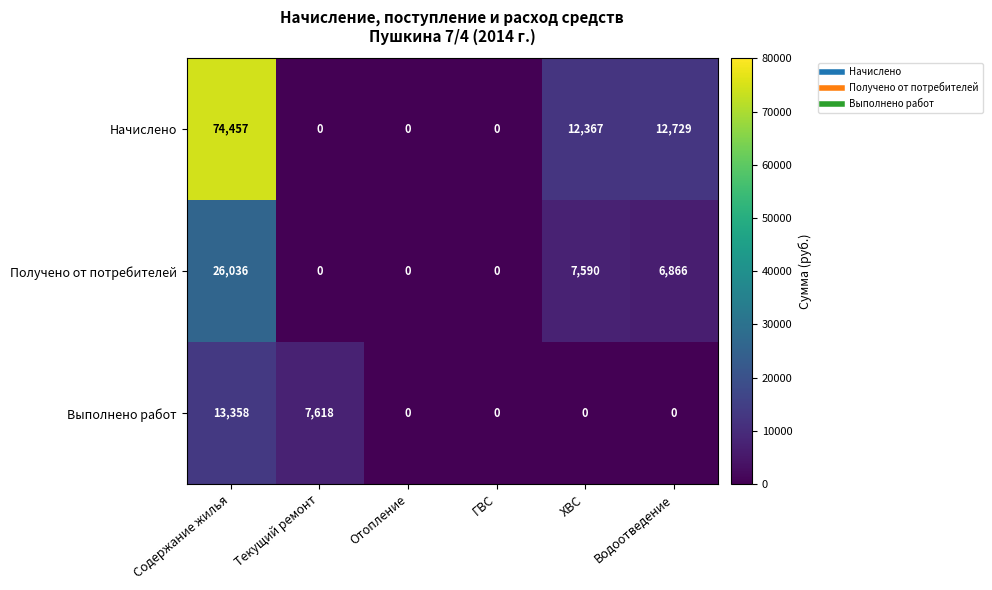

Where is Выполнено работ nearest to the value 6679?

Текущий ремонт